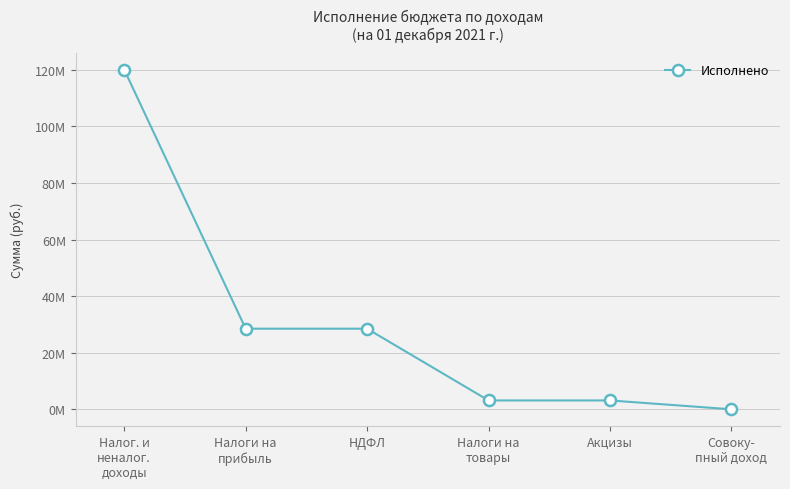

Is this an area chart (filled region under the line)?

No